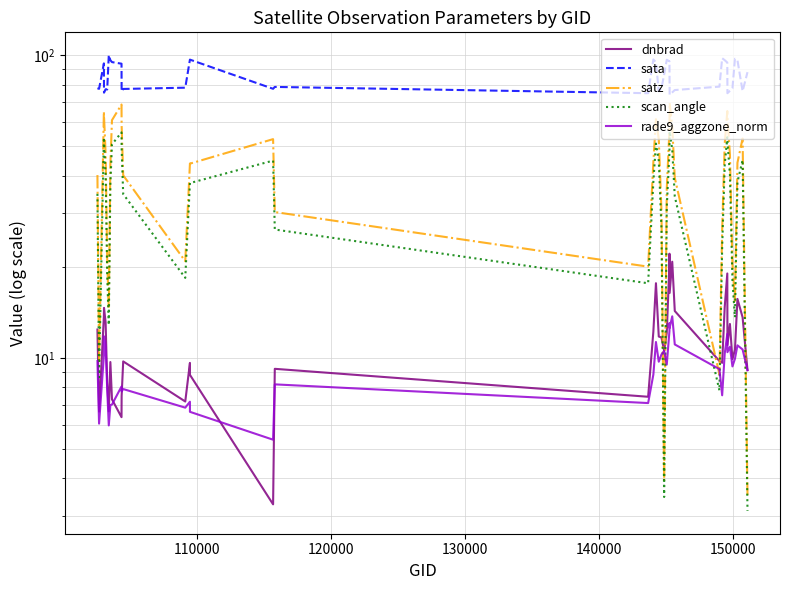

How many lines are shown in the chart?

5